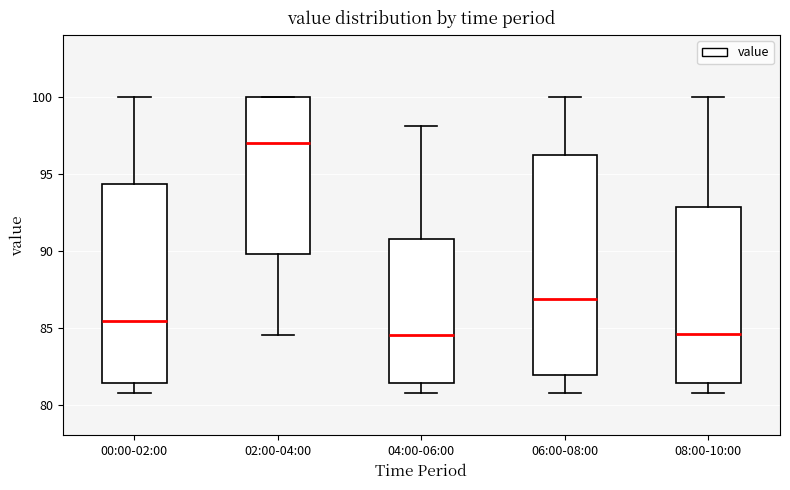

Comparing the boxes themselves (not the whiskers), which one is the tallest?

06:00-08:00